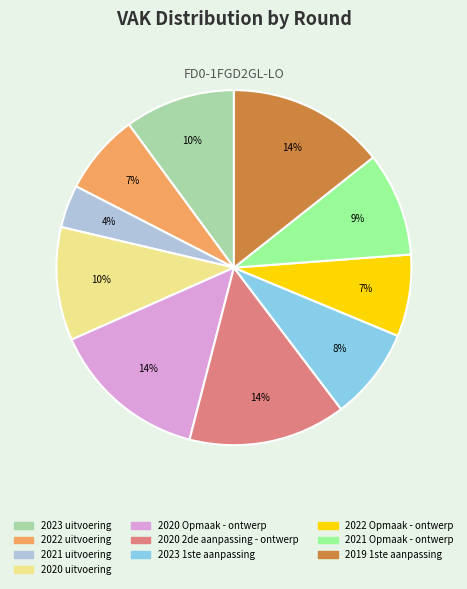

What percentage is the 2020 Opmaak - ontwerp slice, to the nearest percent?

14%